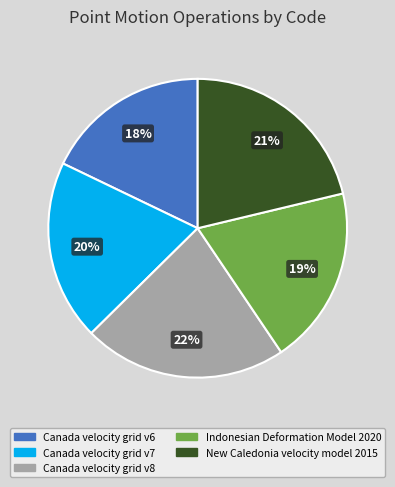

Approximately how many times larger is the value at Canada velocity grid v6 compared to Canada velocity grid v8?

0.8